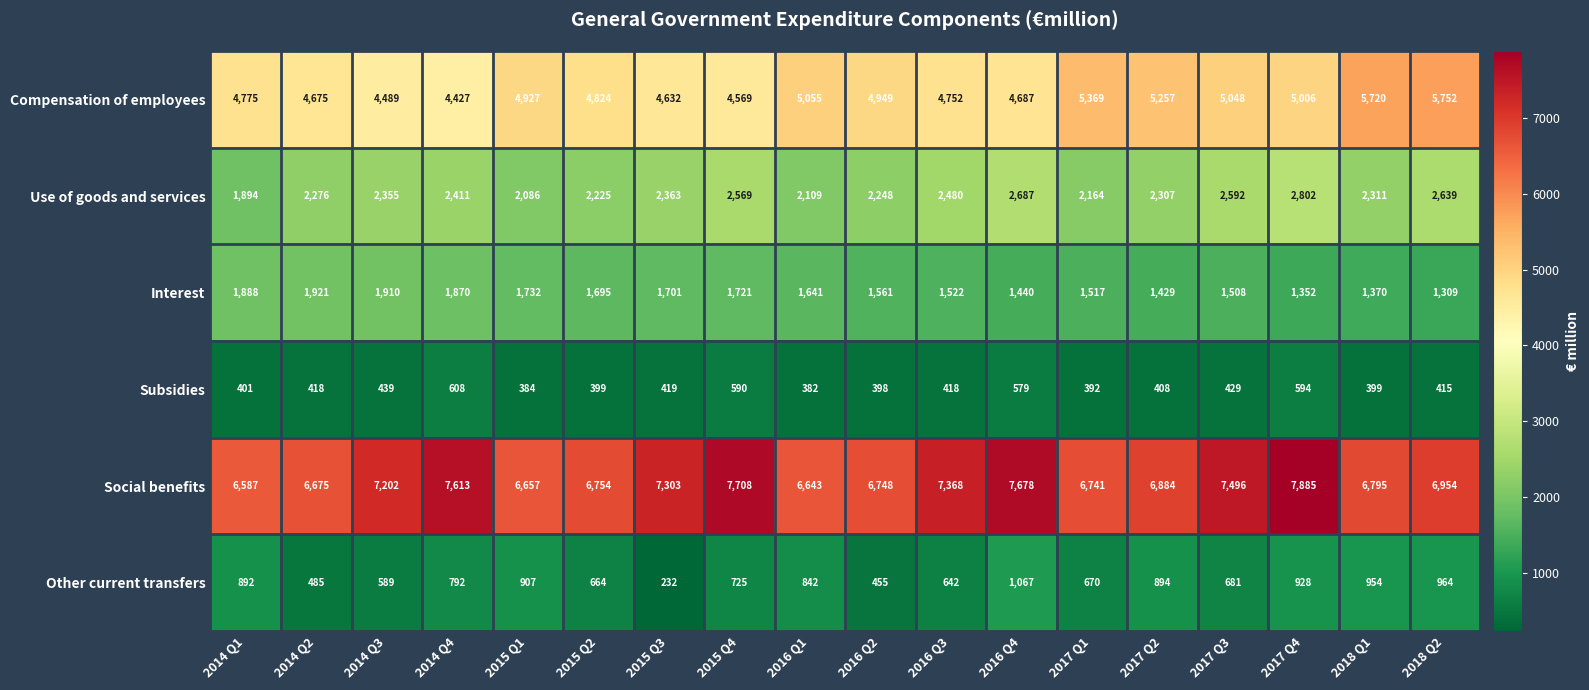

What is the spread (max minus min) of values at 2014 Q3?

6763